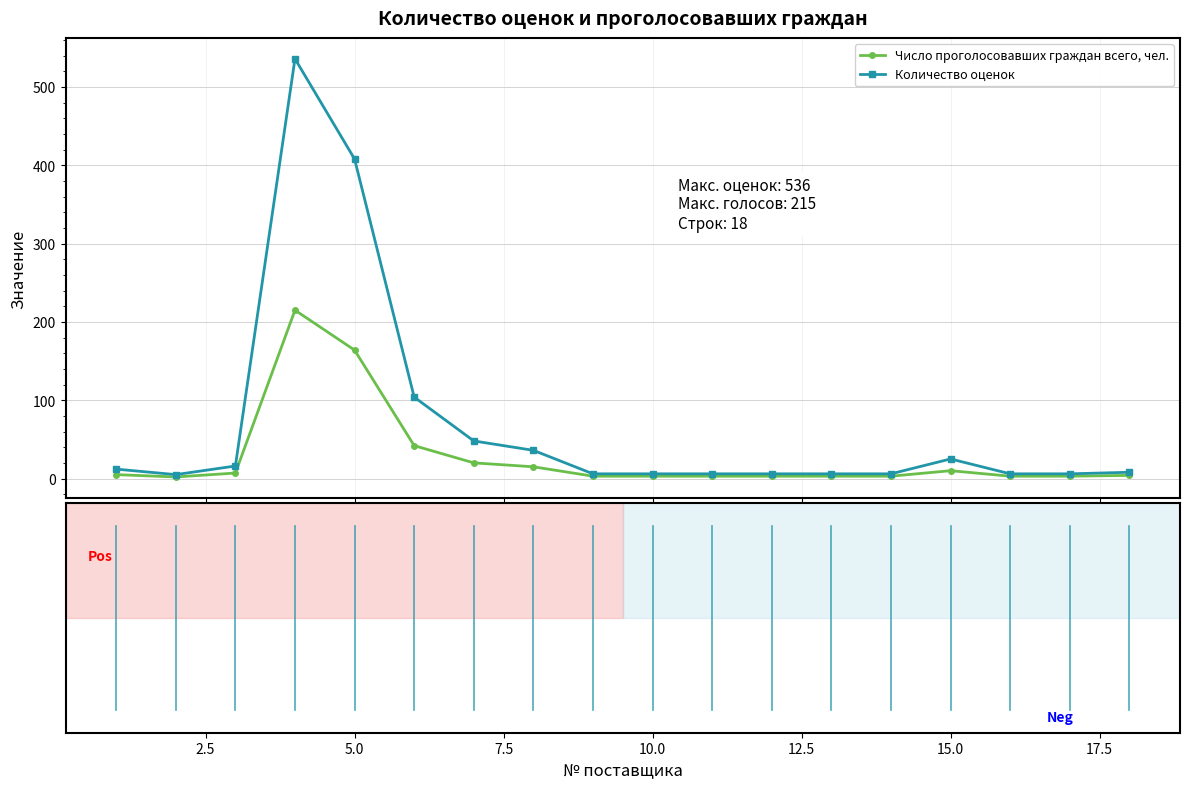

List the series in order of their overall mean, lowest first.

Число проголосовавших граждан всего, чел., Количество оценок